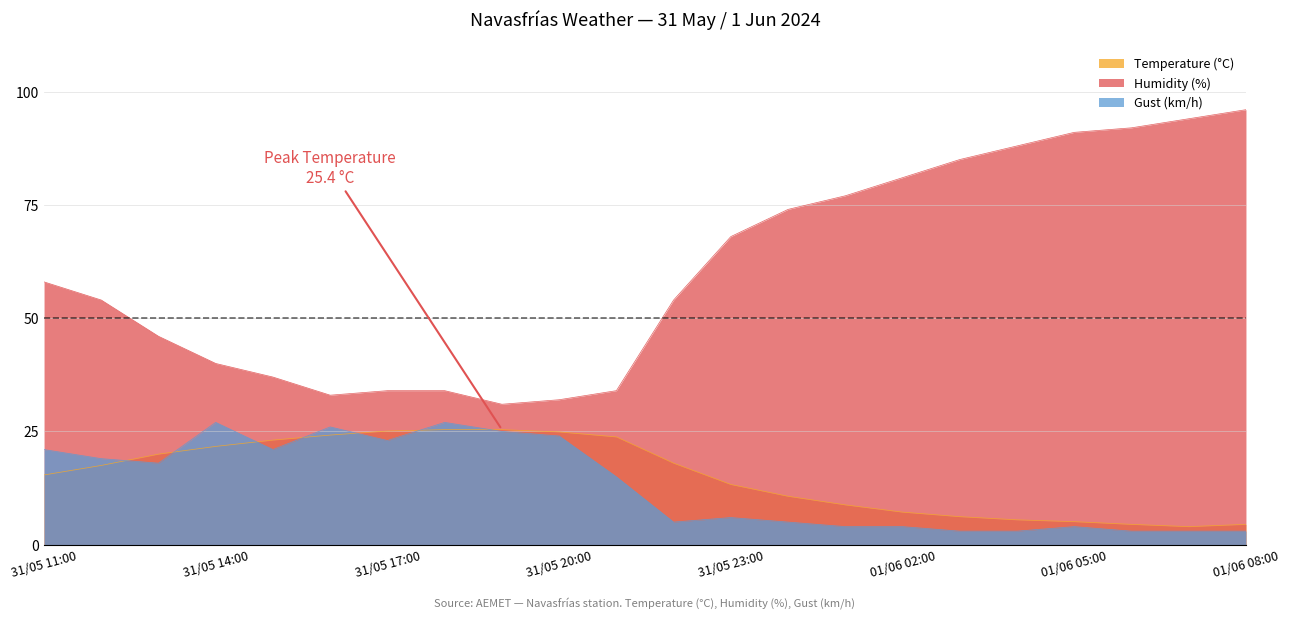

What is the average value of the Temperature (°C) series?

15.2